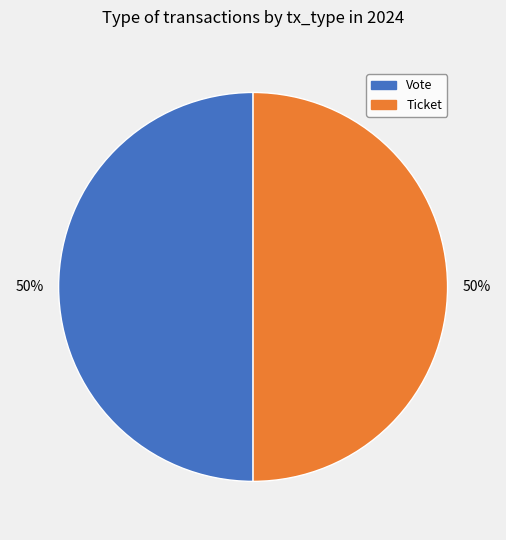

Is it true that Vote is 50% of the pie?

True